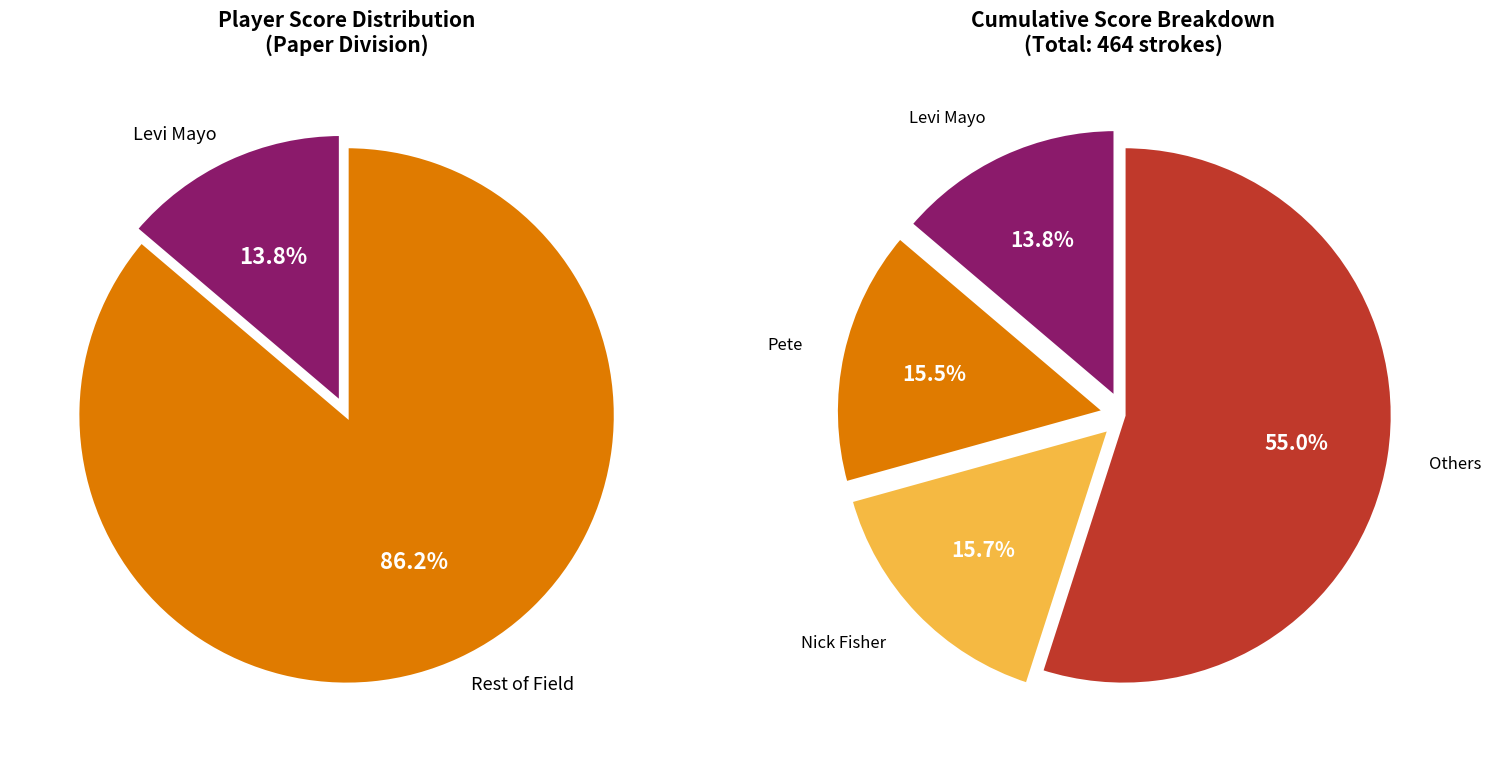

How many slices are in this pie chart?

6